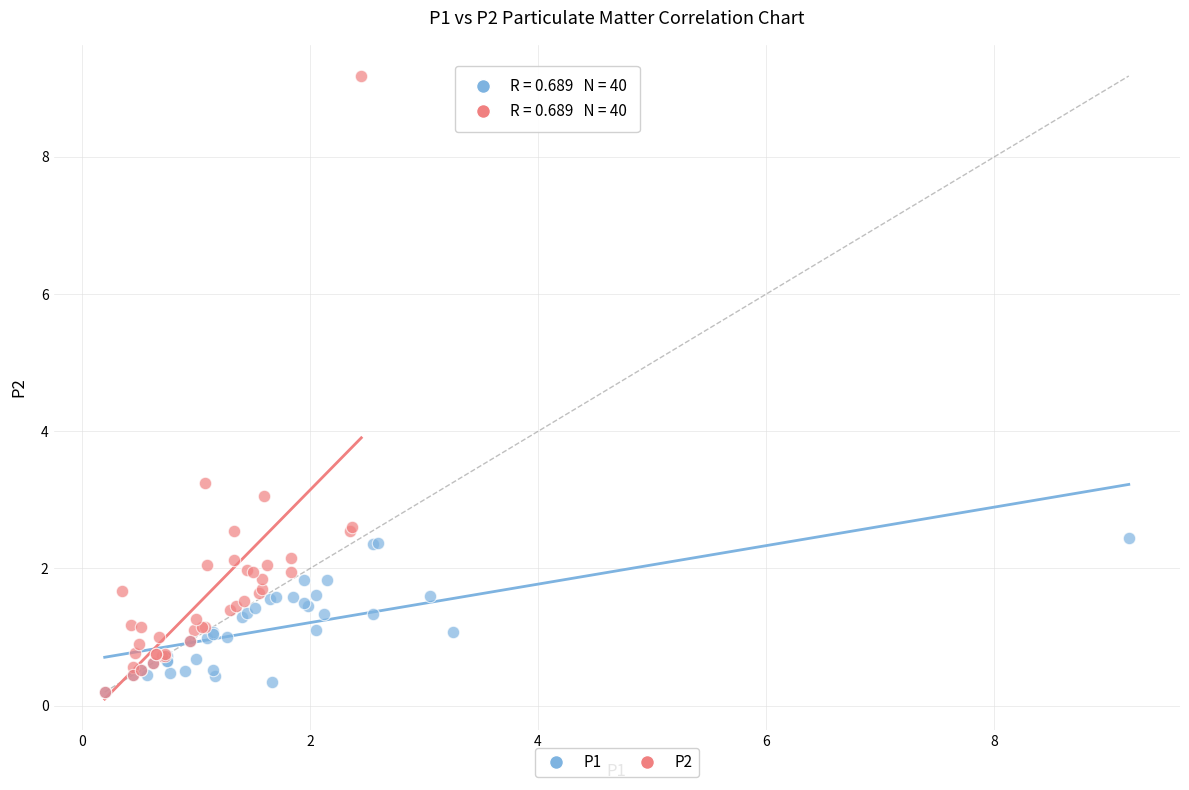

Which series contains the highest Y value?

P2